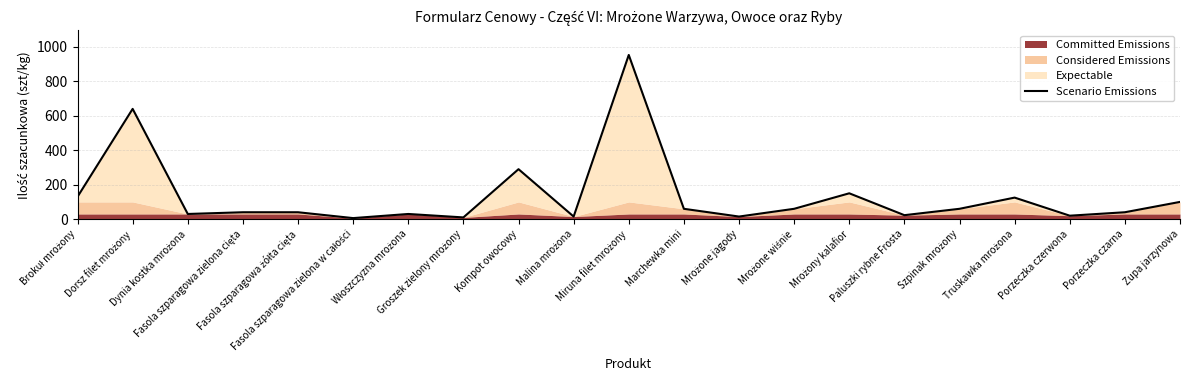

Reading right to left, list all the values displayed in this chart.

Zupa jarzynowa=100	Porzeczka czarna=40	Porzeczka czerwona=20	Truskawka mrożona=125	Szpinak mrożony=60	Paluszki rybne Frosta=23	Mrożony kalafior=150	Mrożone wiśnie=60	Mrożone jagody=15	Marchewka mini=60	Miruna filet mrożony=953	Malina mrożona=15	Kompot owocowy=290	Groszek zielony mrożony=10	Włoszczyzna mrożona=30	Fasola szparagowa zielona w całości=6	Fasola szparagowa żółta cięta=40	Fasola szparagowa zielona cięta=40	Dynia kostka mrożona=30	Dorsz filet mrożony=640	Brokuł mrożony=130